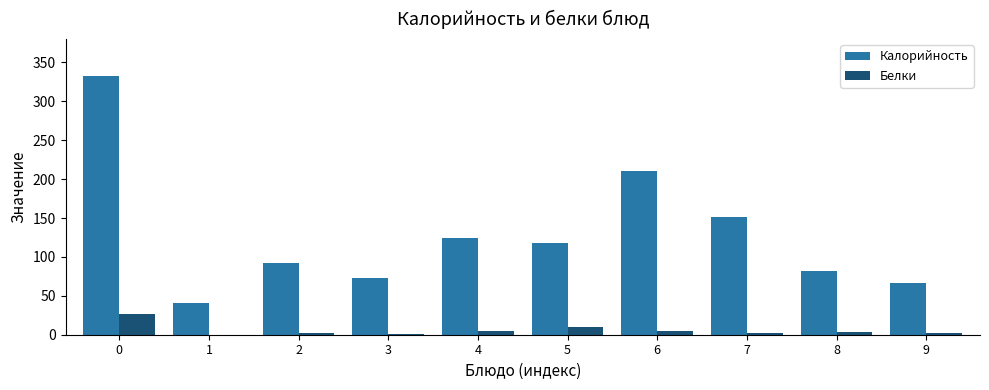

What is the maximum value for Калорийность?

332.0